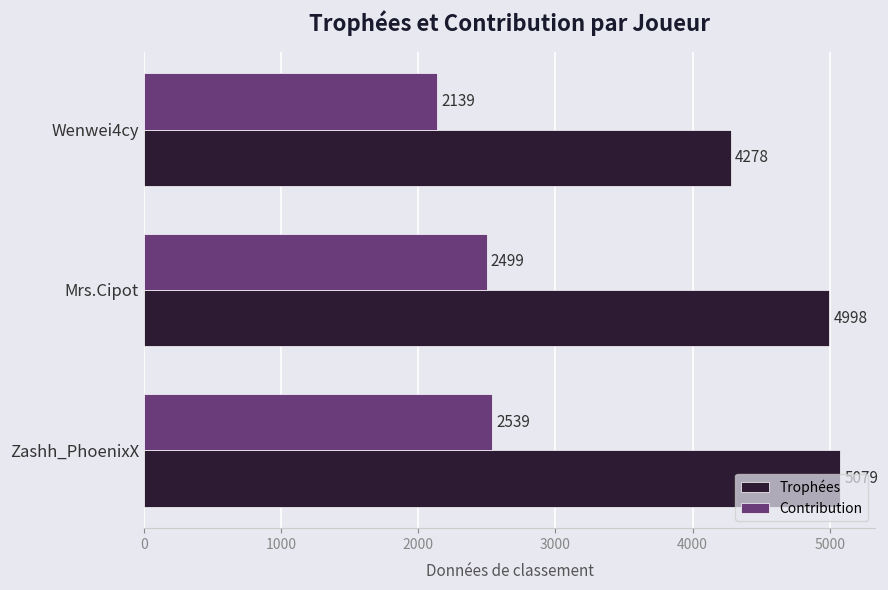

What is the smallest value displayed?

2139